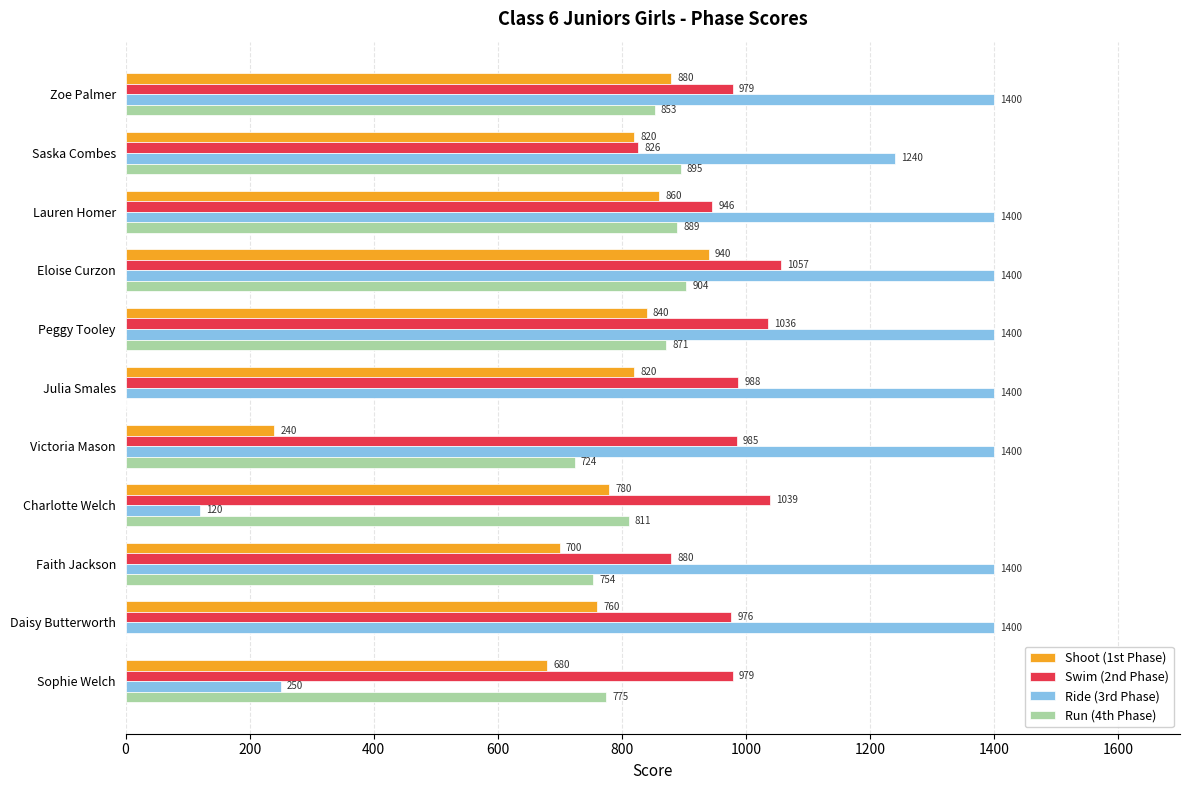

Which series has the largest range (max minus min)?

Ride (3rd Phase)